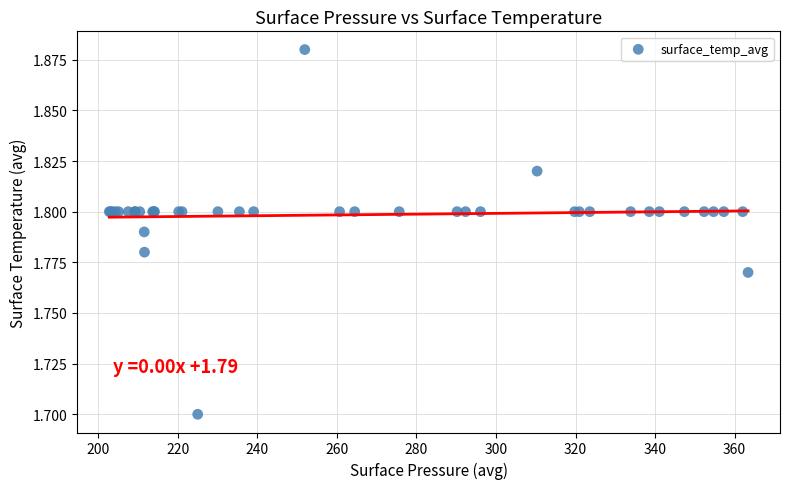

What Y value in the scatter plot is closest to 1?

1.7